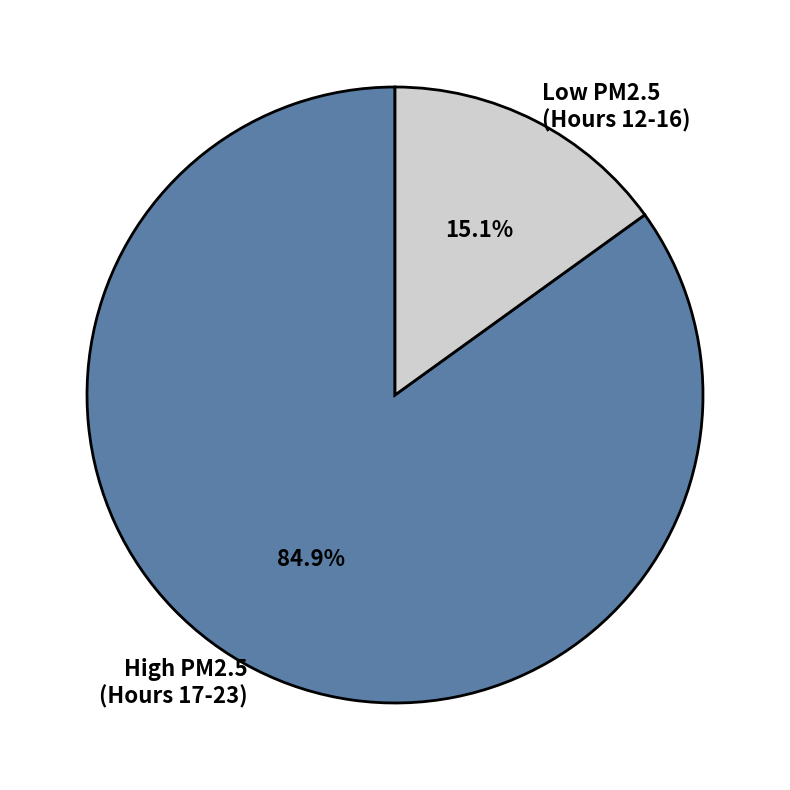

How many slices are in this pie chart?

2